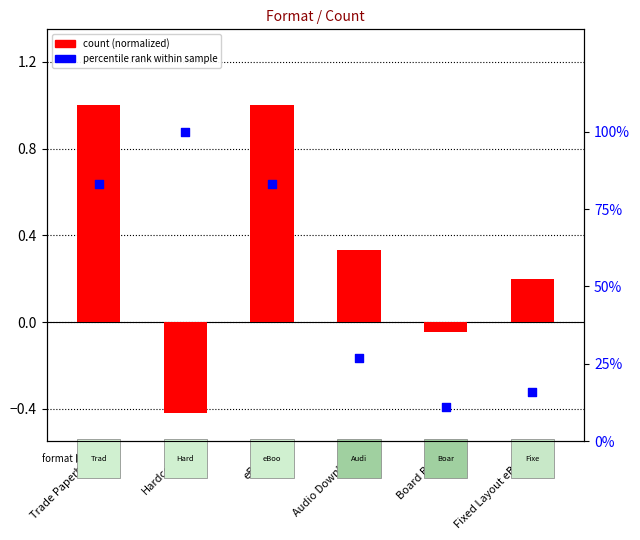

Which series has the largest total across all categories?

percentile rank within sample